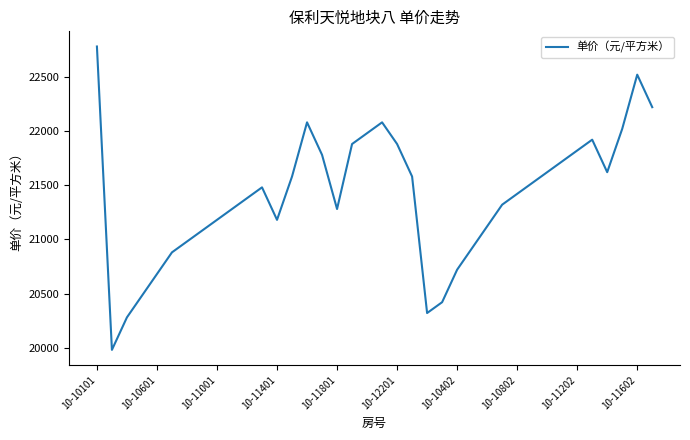

How many interior local peaks (higher than both neighbors) does the data have?

5